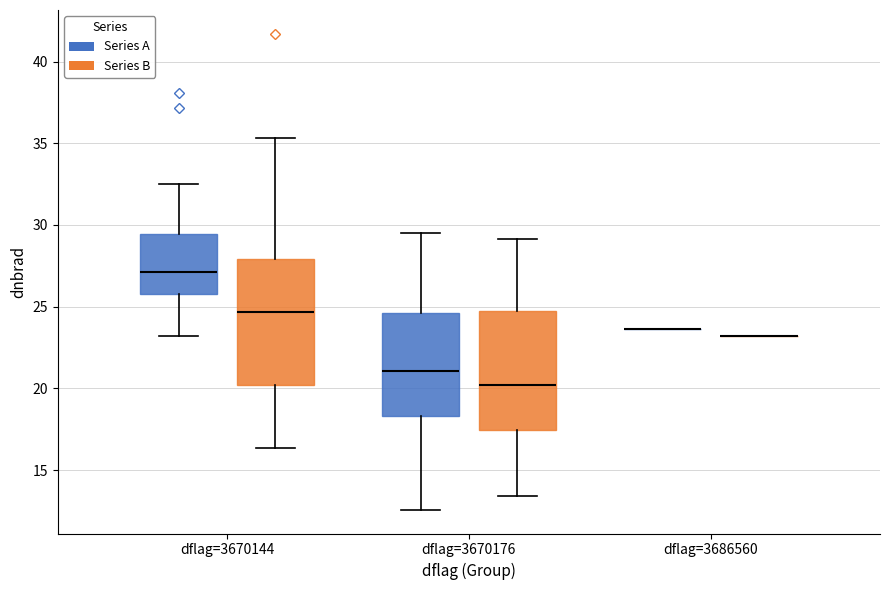

Reading left to right, transcribe this box plot: for each box, give where its median line is, the range the box spans, and where its two whiskers end, as read against the y-axis. The values are not printed on the chart, so give them approximately, as read against the axis.

dflag=3670144 (Series A): median 27.0, box 26.0 to 29.5, whiskers 23.0 to 32.5
dflag=3670144 (Series B): median 24.5, box 20.0 to 28.0, whiskers 16.5 to 35.5
dflag=3670176 (Series A): median 21.0, box 18.5 to 24.5, whiskers 12.5 to 29.5
dflag=3670176 (Series B): median 20.0, box 17.5 to 25.0, whiskers 13.5 to 29.0
dflag=3686560 (Series A): box collapsed to a line at 23.5, whiskers 23.5 to 23.5
dflag=3686560 (Series B): box collapsed to a line at 23.0, whiskers 23.0 to 23.0